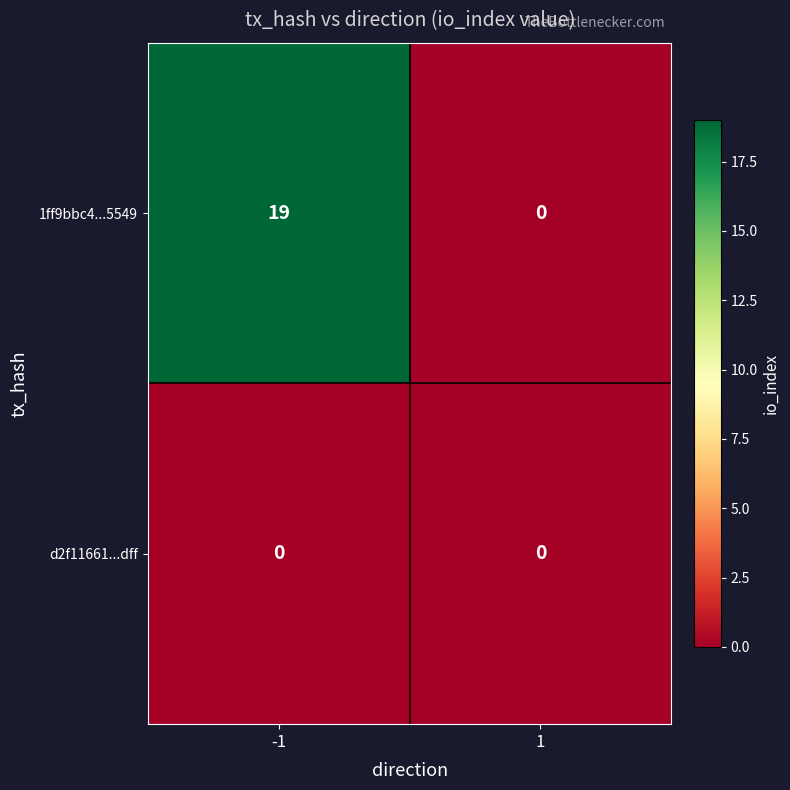

How many values in 1ff9bbc4...5549 are above zero?

1